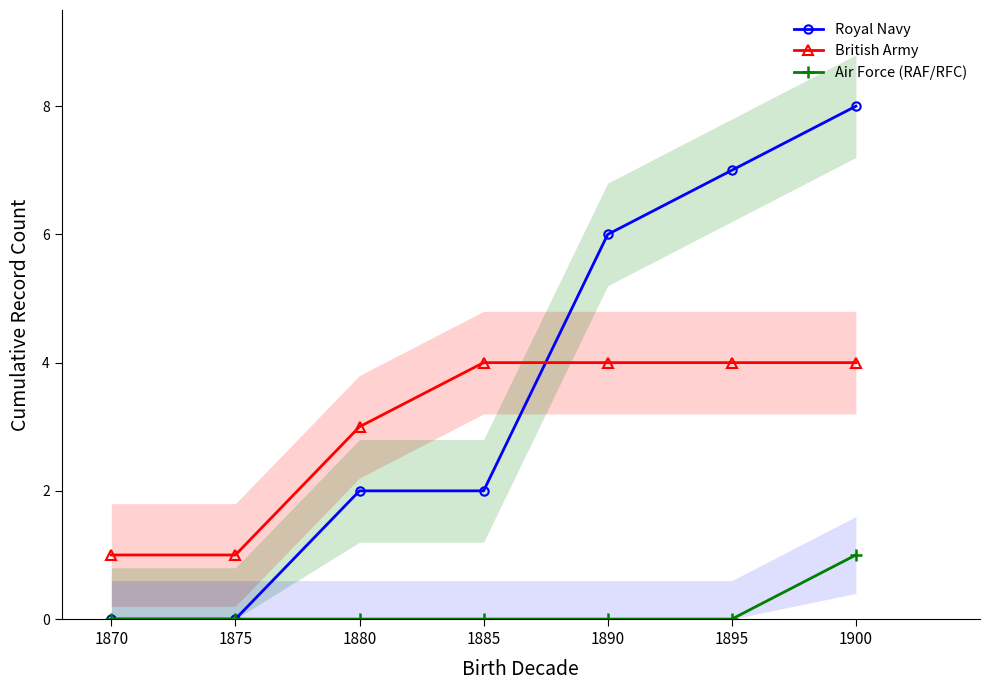

What is the greatest value displayed?

8